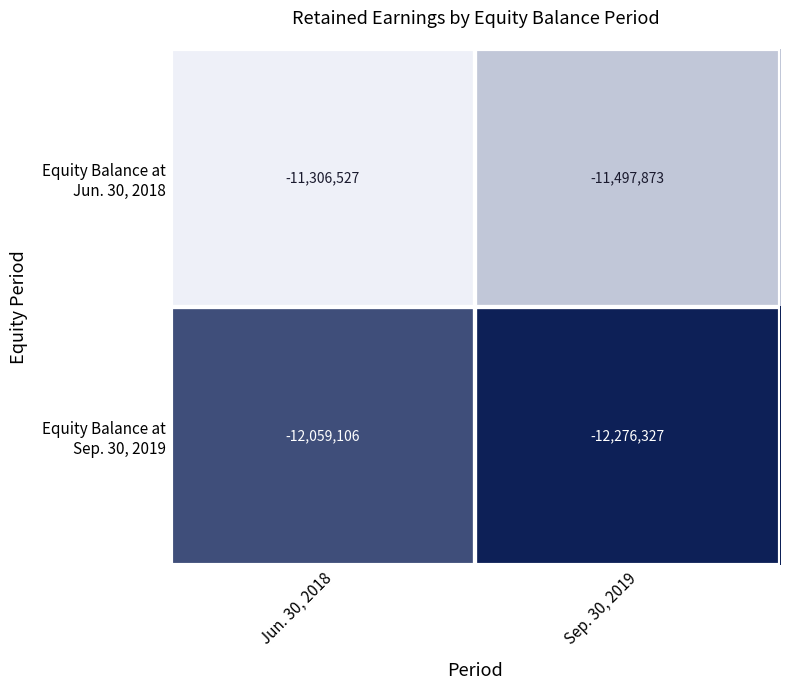

Count the number of data series in this chart.

2